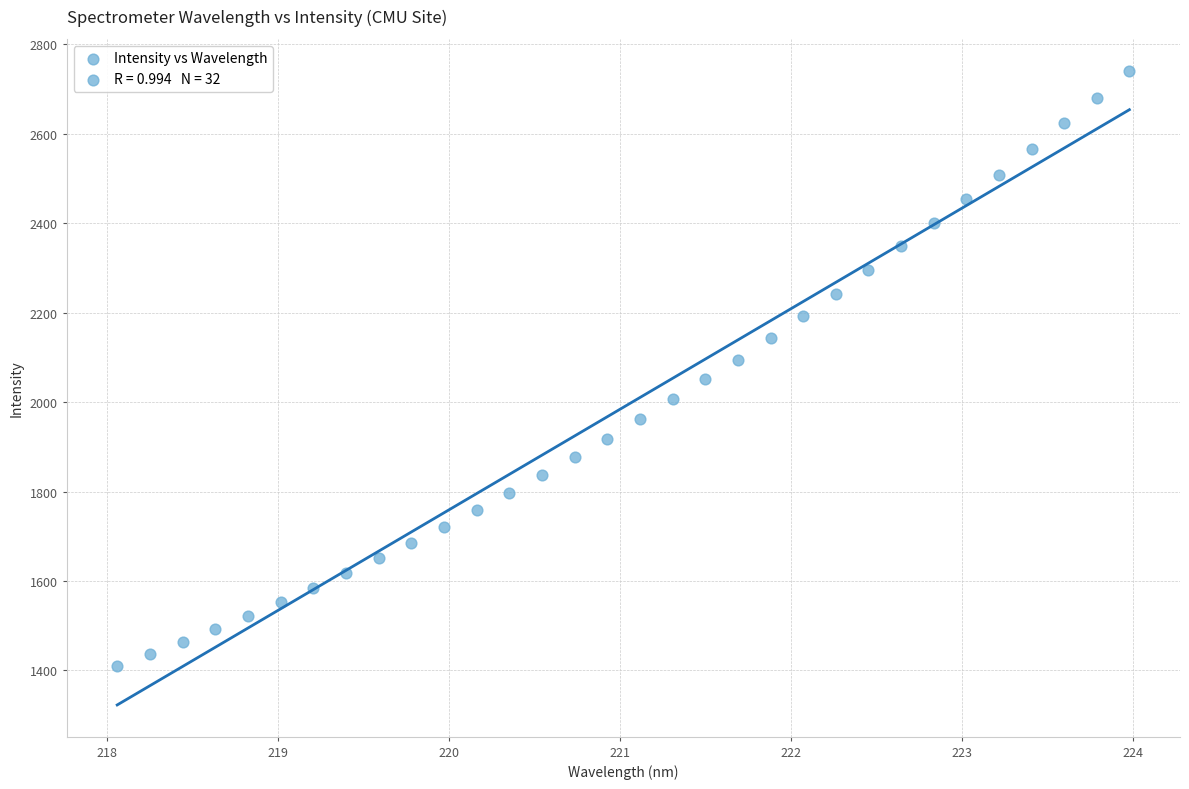

What is the range of X values (max minus min)?

5.9